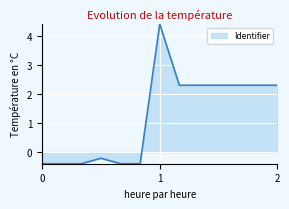

What is the smallest value displayed?

-0.4